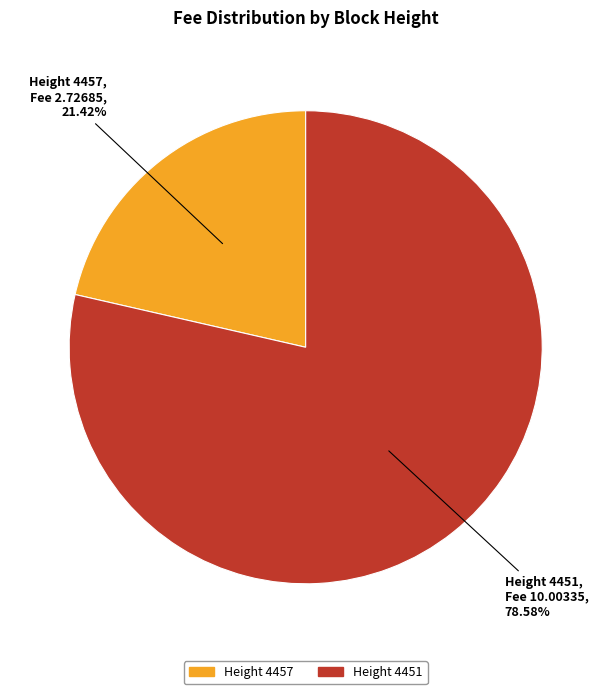

Is there any slice that represents more than half of the pie?

Yes